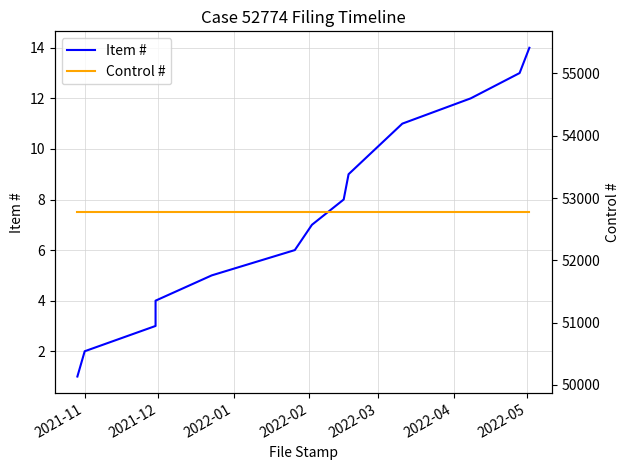

True or false: Control # and Item # intersect in this chart.

False